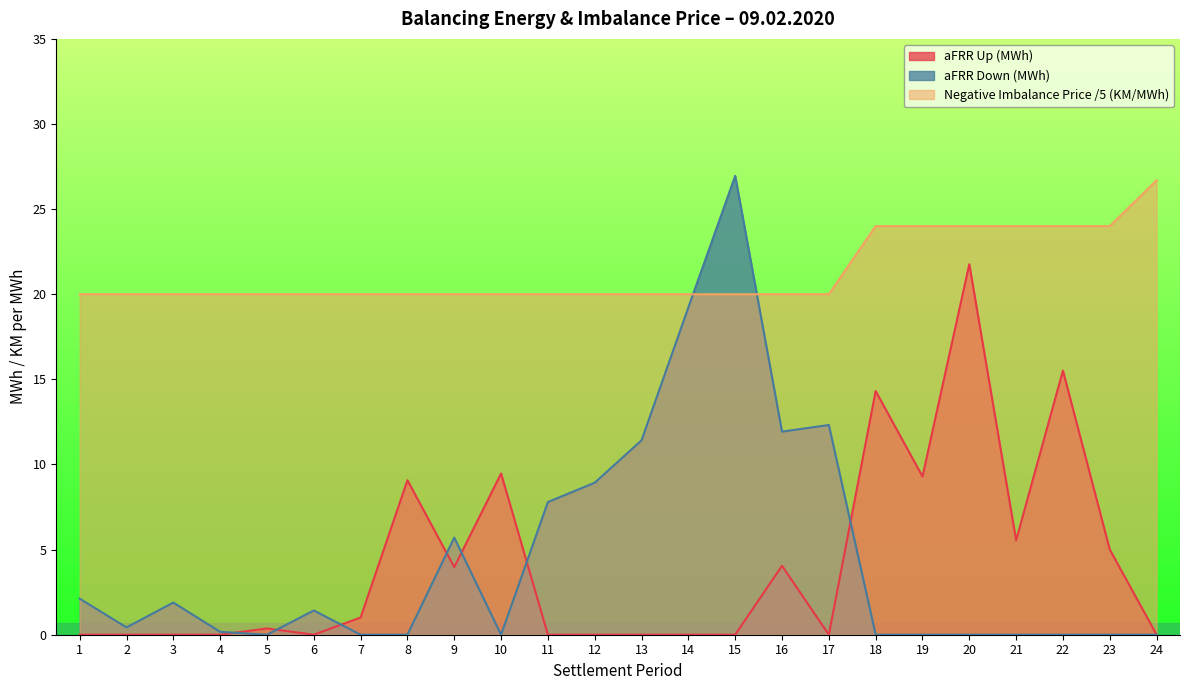

What is the total value across all series at 18?

38.3